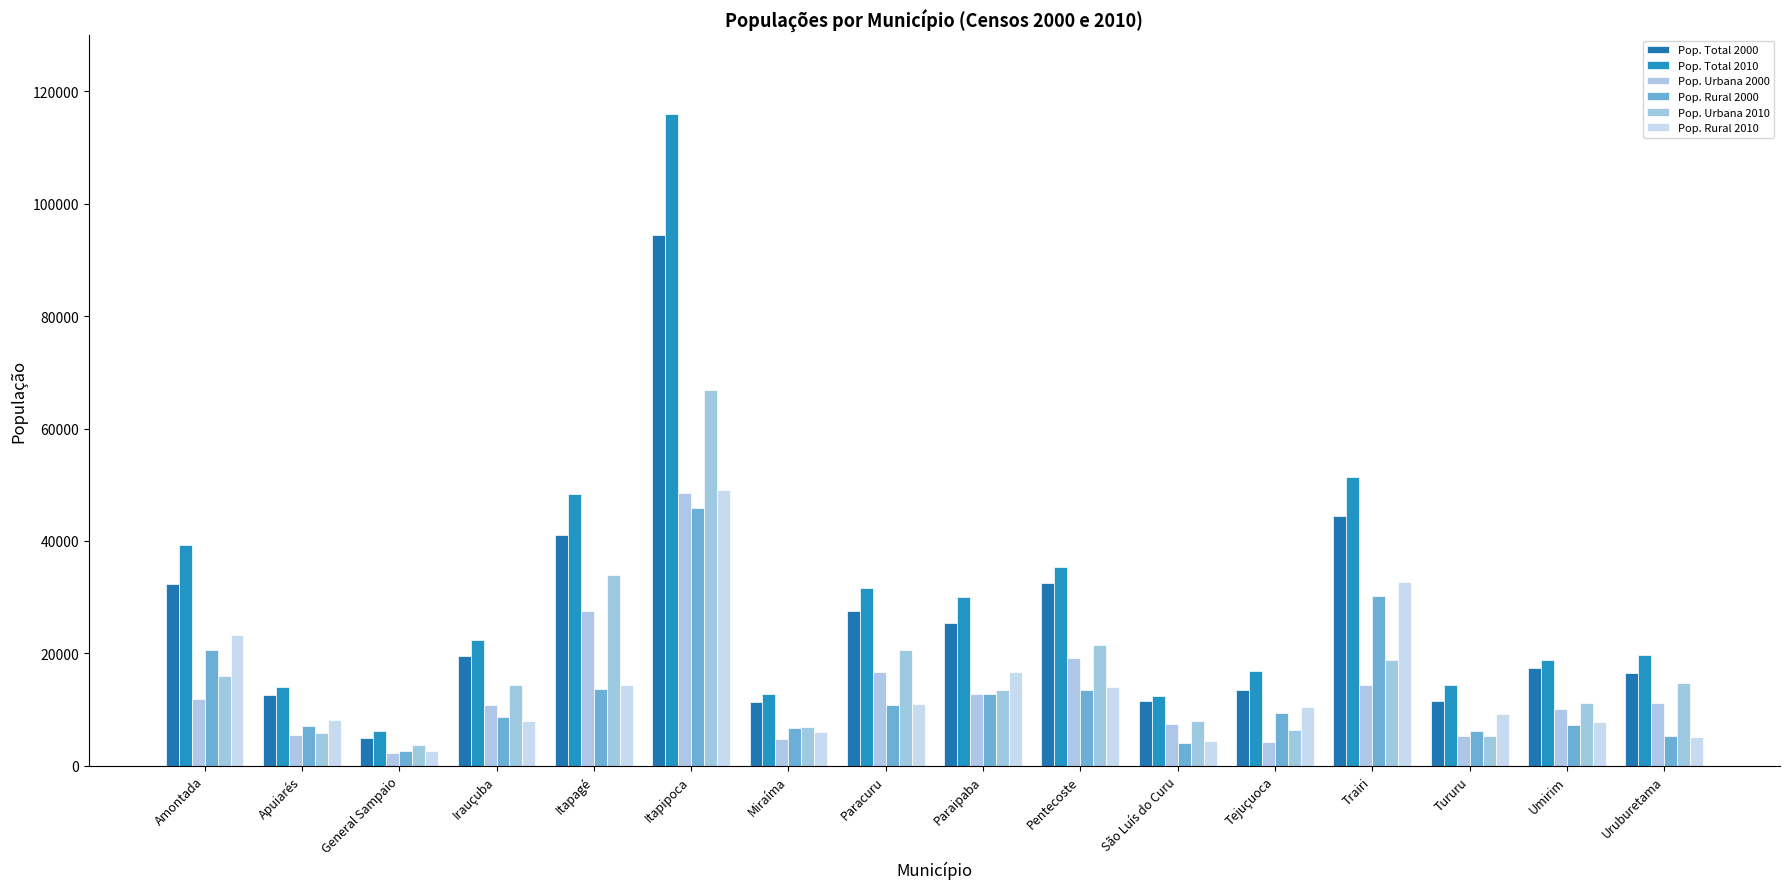

Count the number of data series in this chart.

6